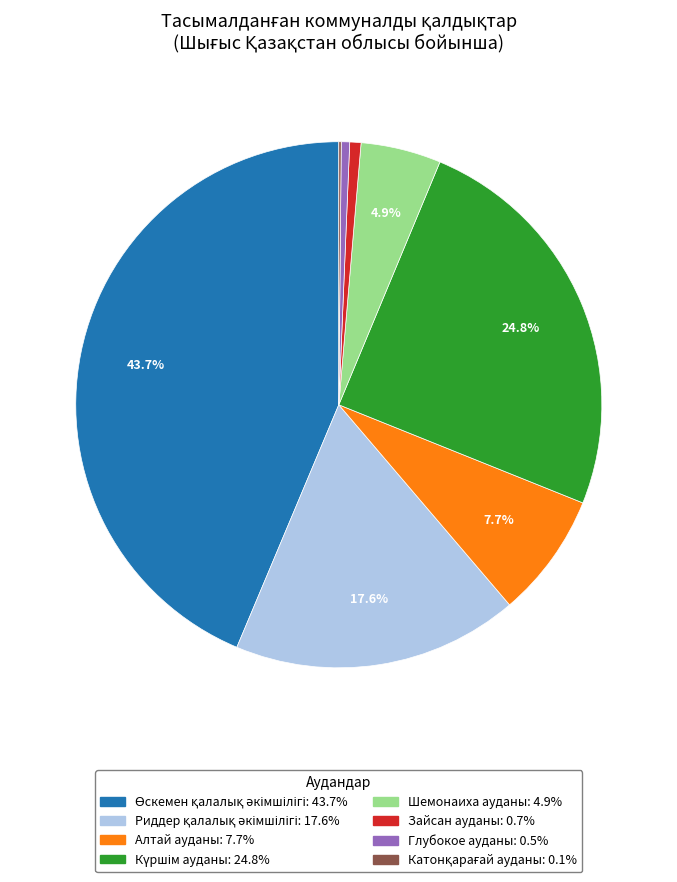

Does any single category account for the majority?

No